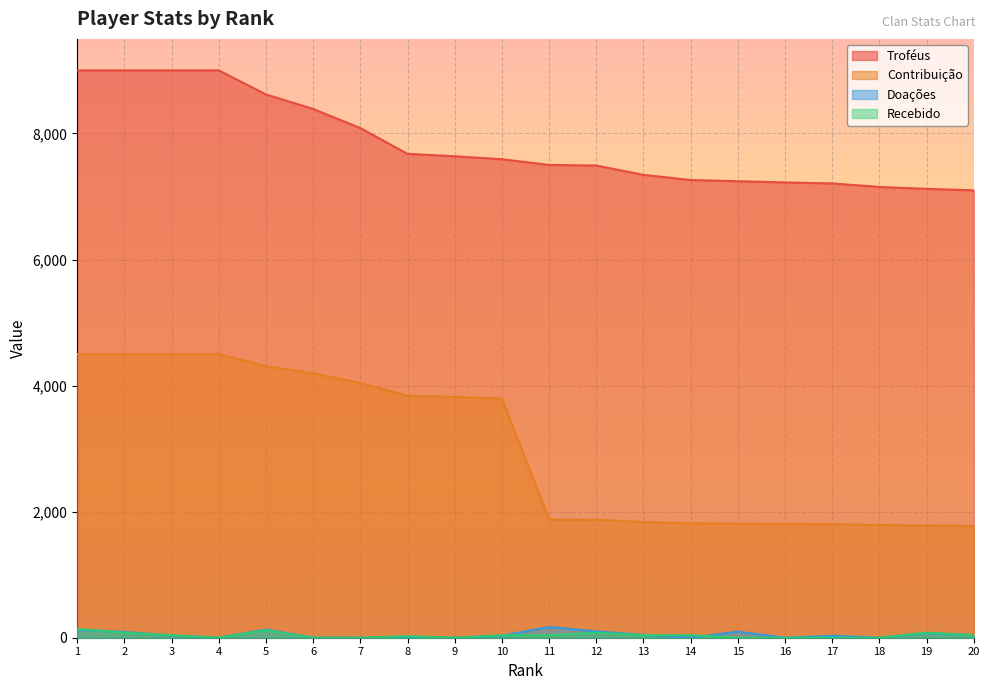

How many series are shown in this chart?

4